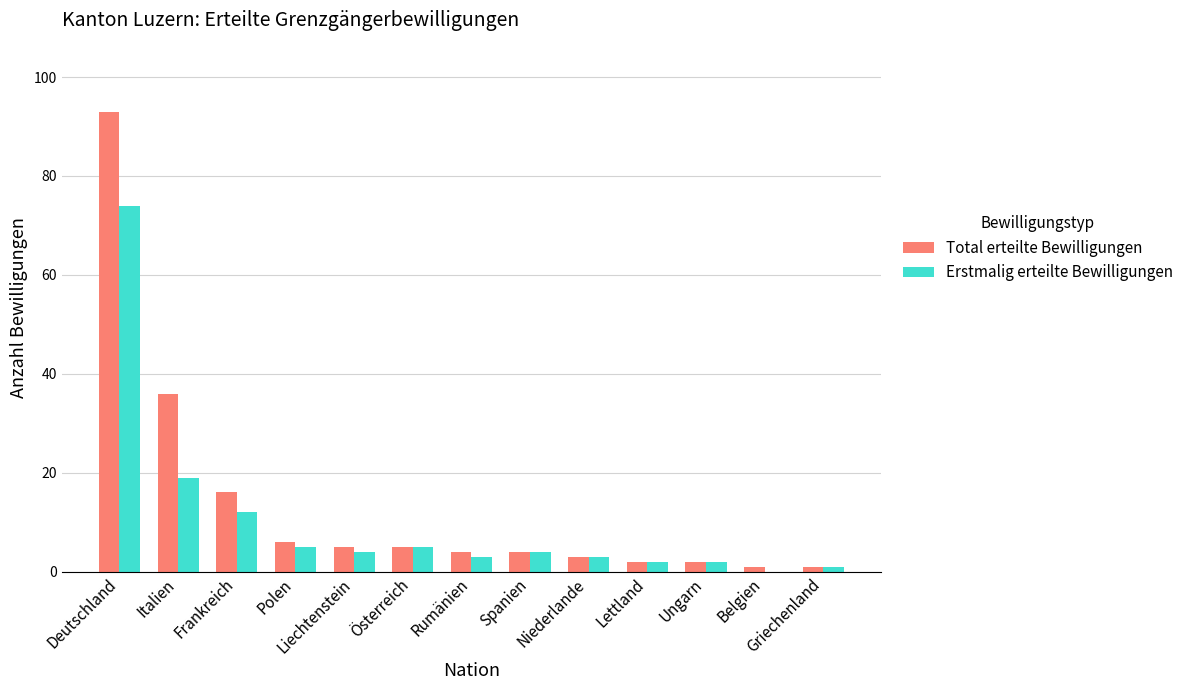

Where is Total erteilte Bewilligungen nearest to the value 47?

Italien